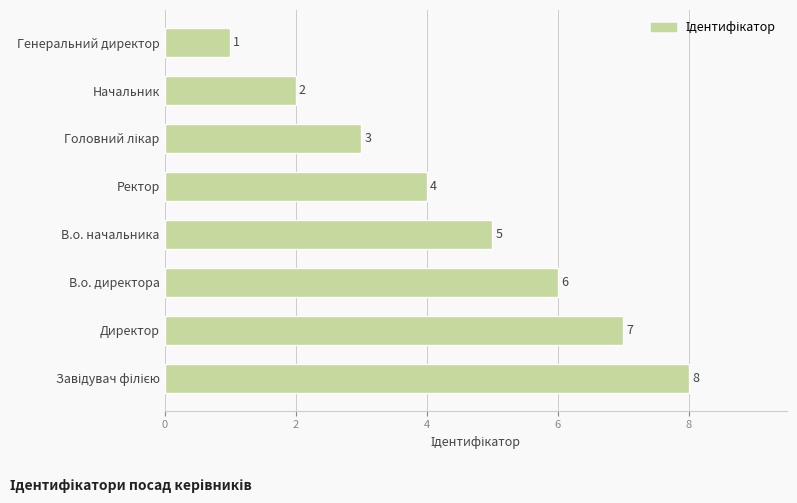

What is the sum of all values?

36